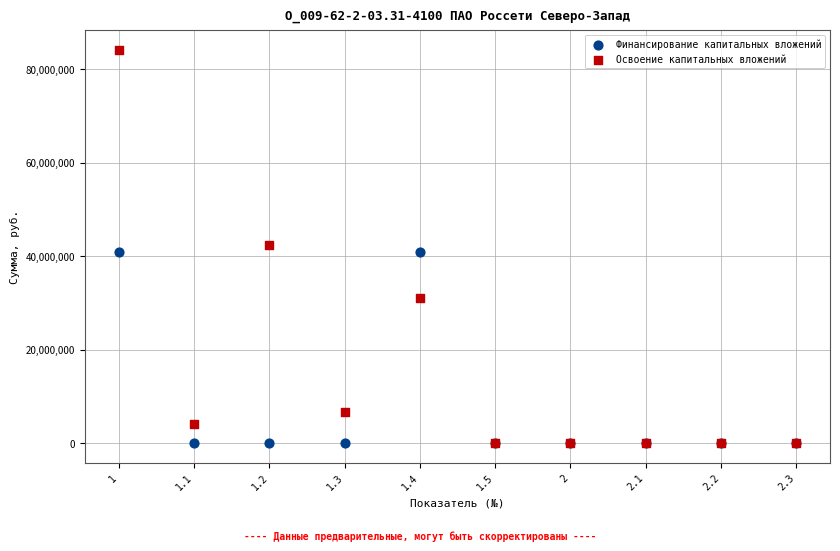

Which series has the largest Y range (max minus min)?

Освоение капитальных вложений